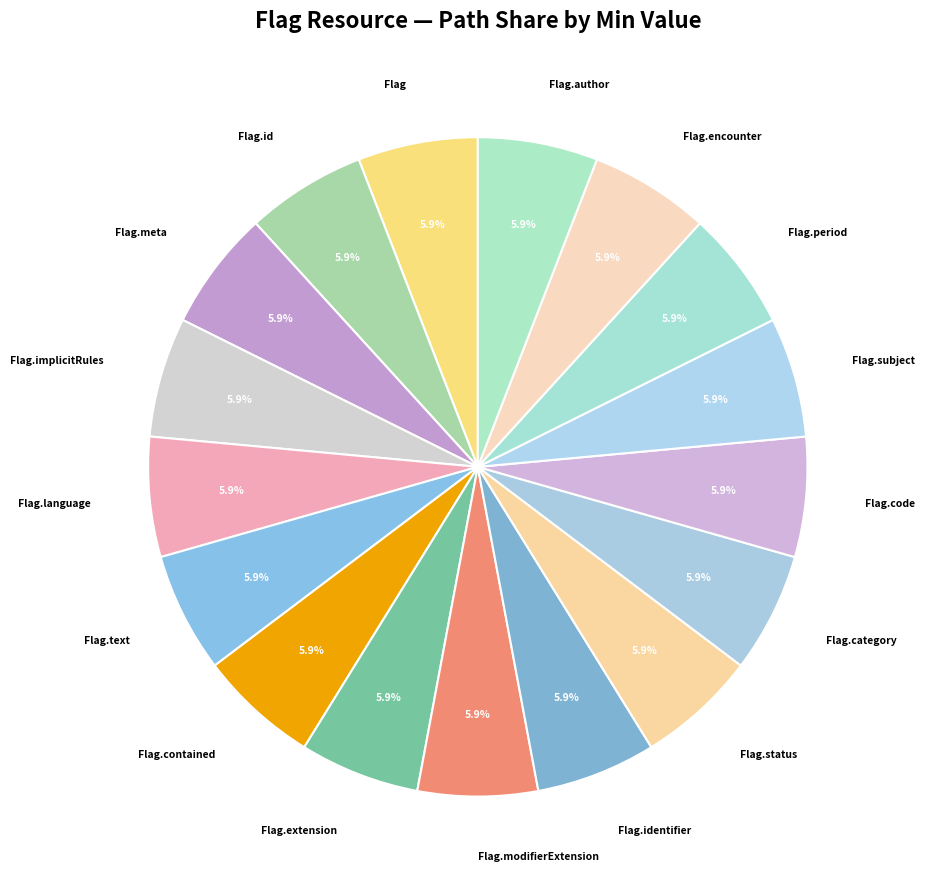

Is there a majority slice in this chart?

No